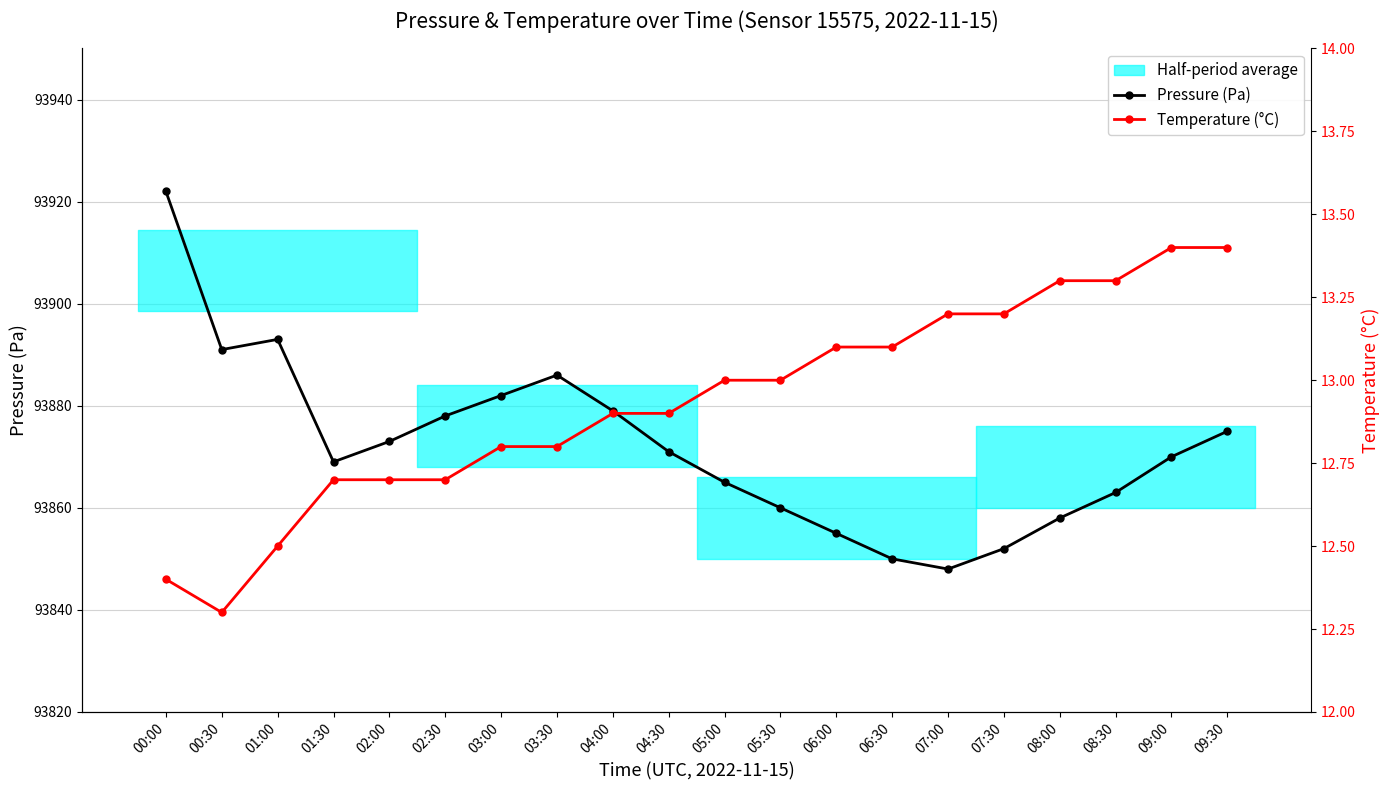

What is the label of the 1st point from the right?

09:30